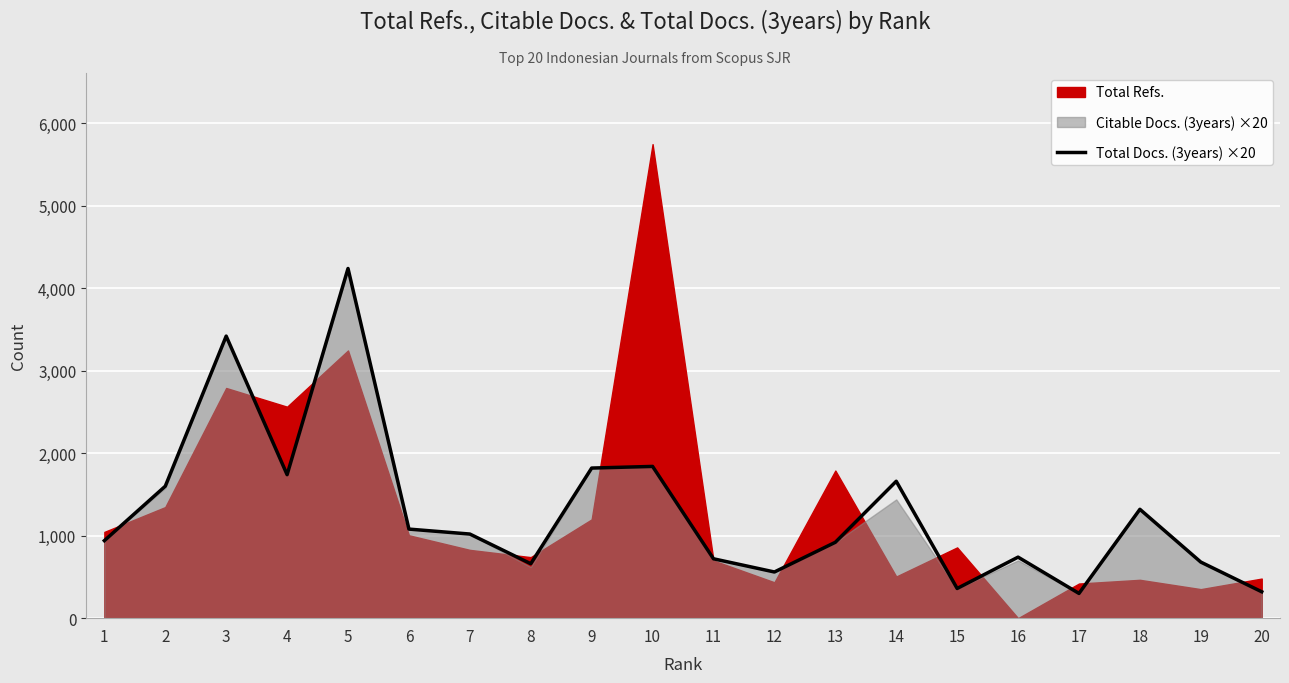

What value does the data have at 3, to the nearest 100?

3400